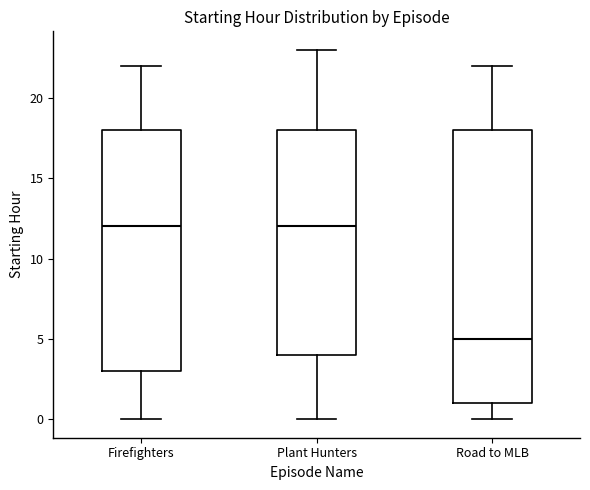

Which box's median line is the lowest?

Road to MLB